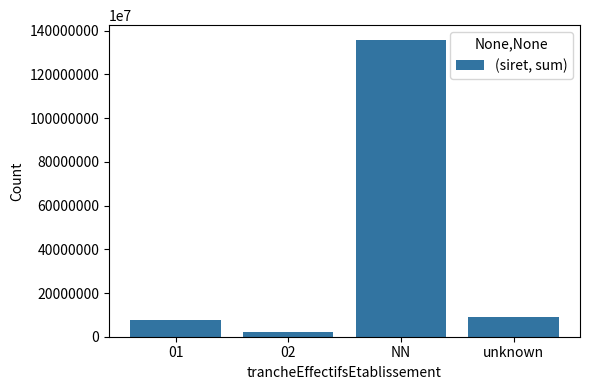

Which has a higher value, 02 or 01?

01